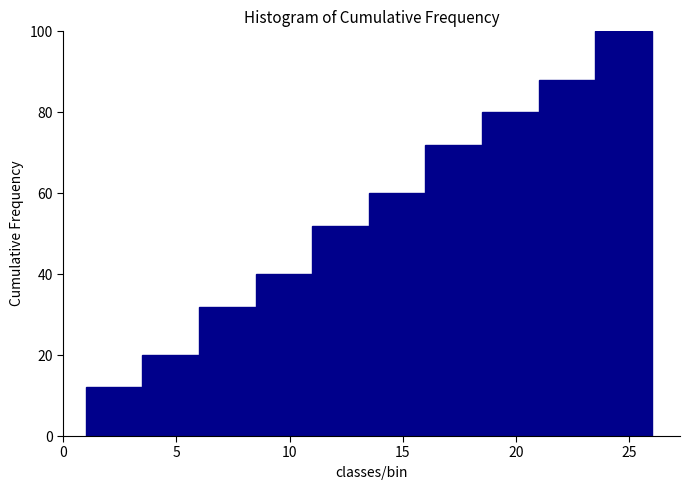

Which range on the x-axis has the tallest bar?

23.5 to 26.0